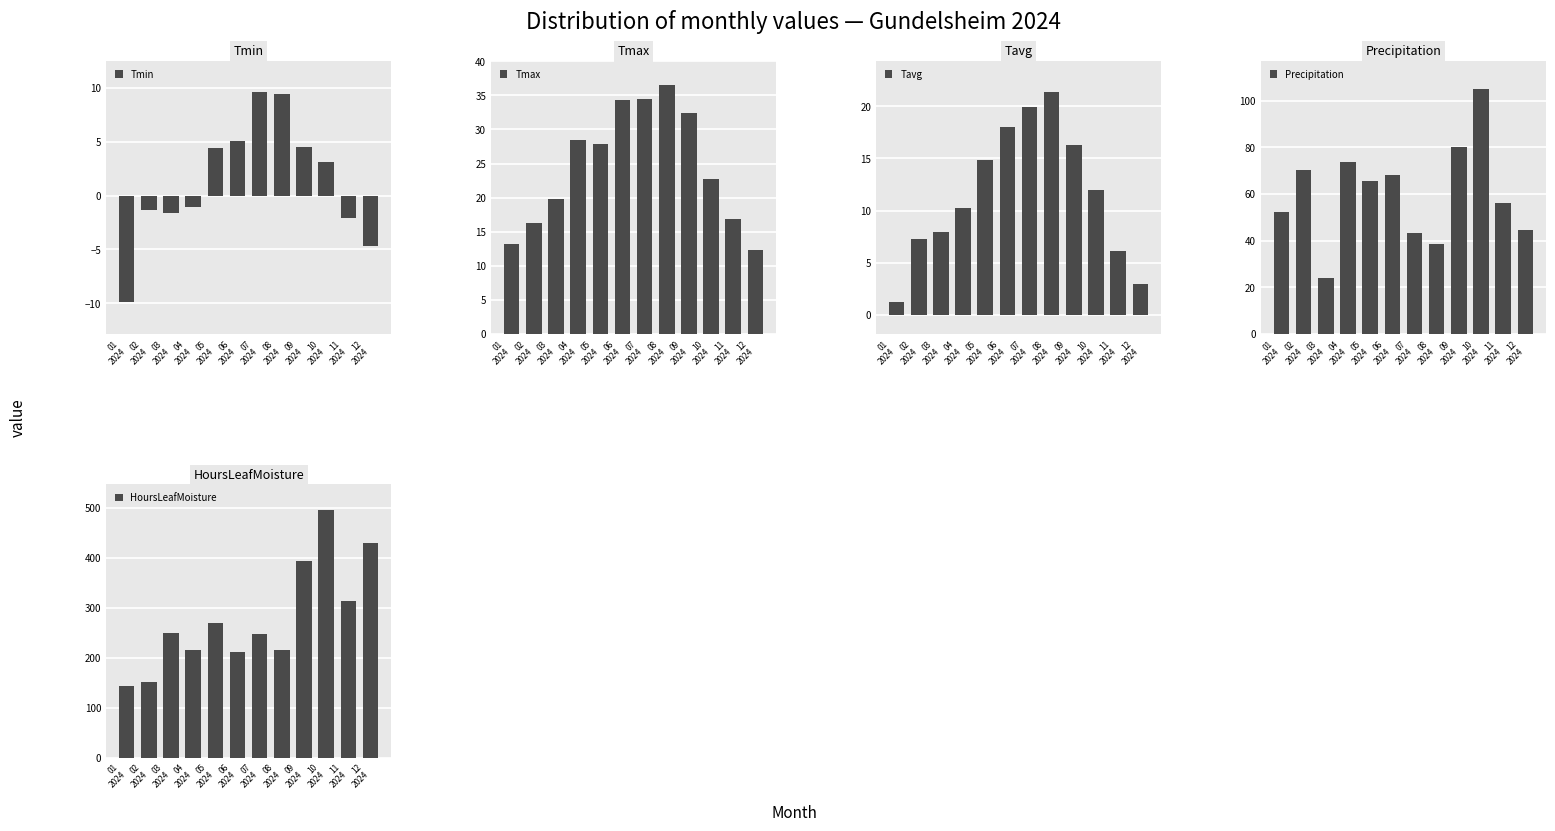

How many groups of bars are there?

12